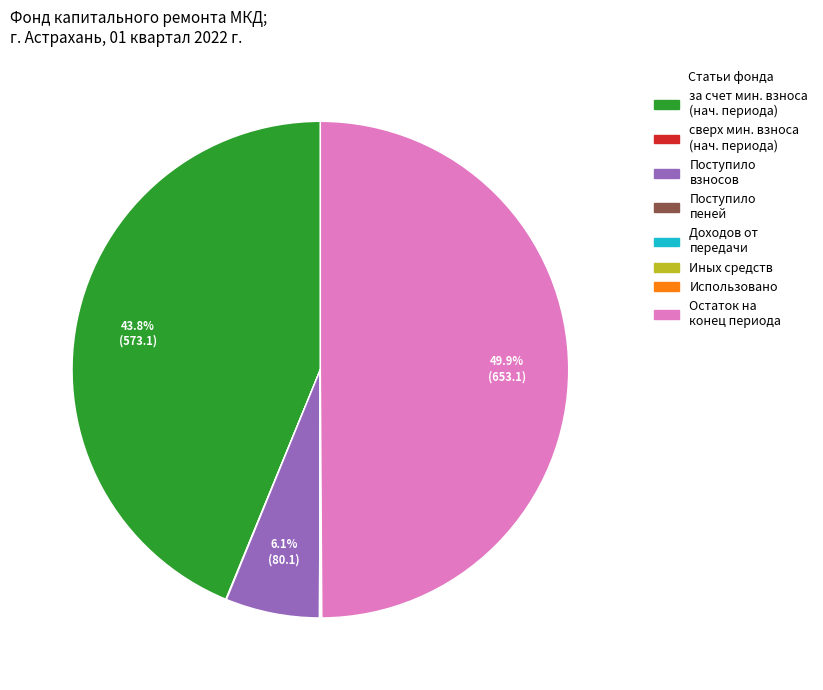

What is the largest slice in the pie chart?

Остаток на конец периода